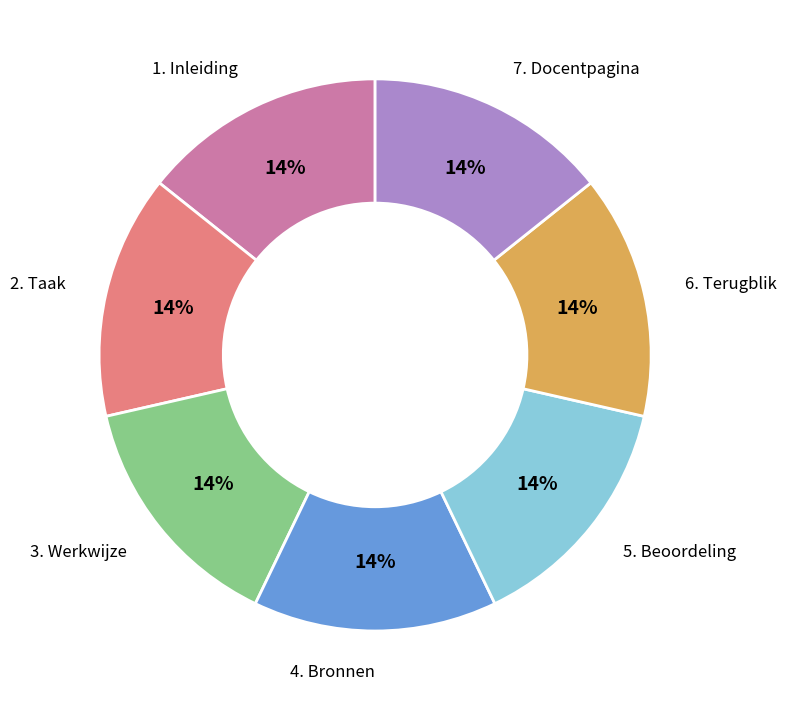

Do 3. Werkwijze and 6. Terugblik together represent more than half of the pie?

No